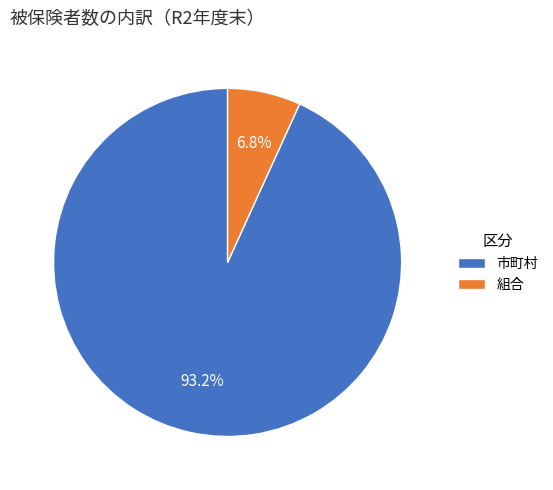

To the nearest percent, what is the difference between the largest and smallest slice percentages?

86%